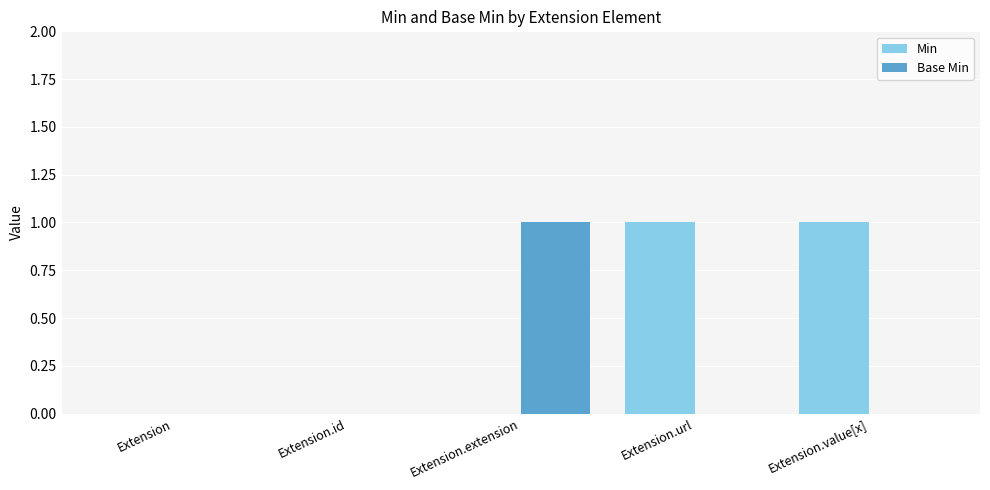

Reading right to left, transcribe all the data shown in this chart.

Min: 1	1	0	0	0
Base Min: 0	0	1	0	0